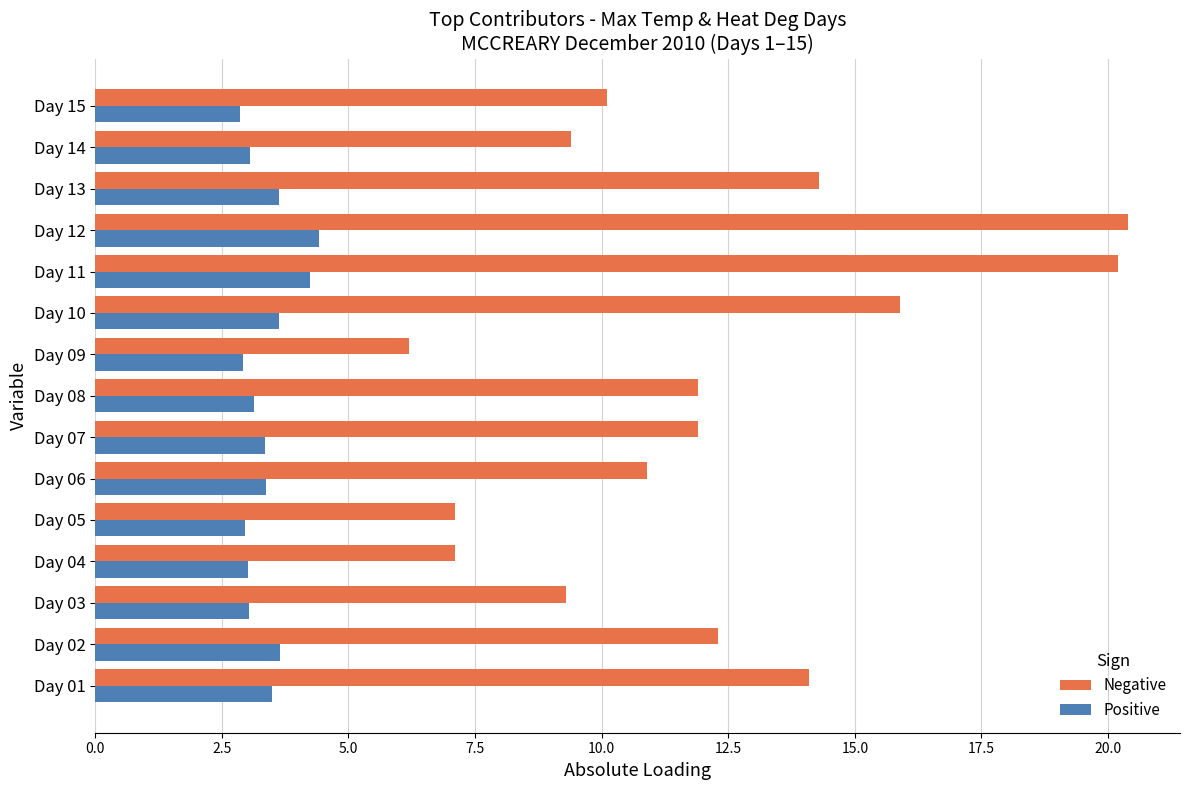

How many data points does each series have?

15